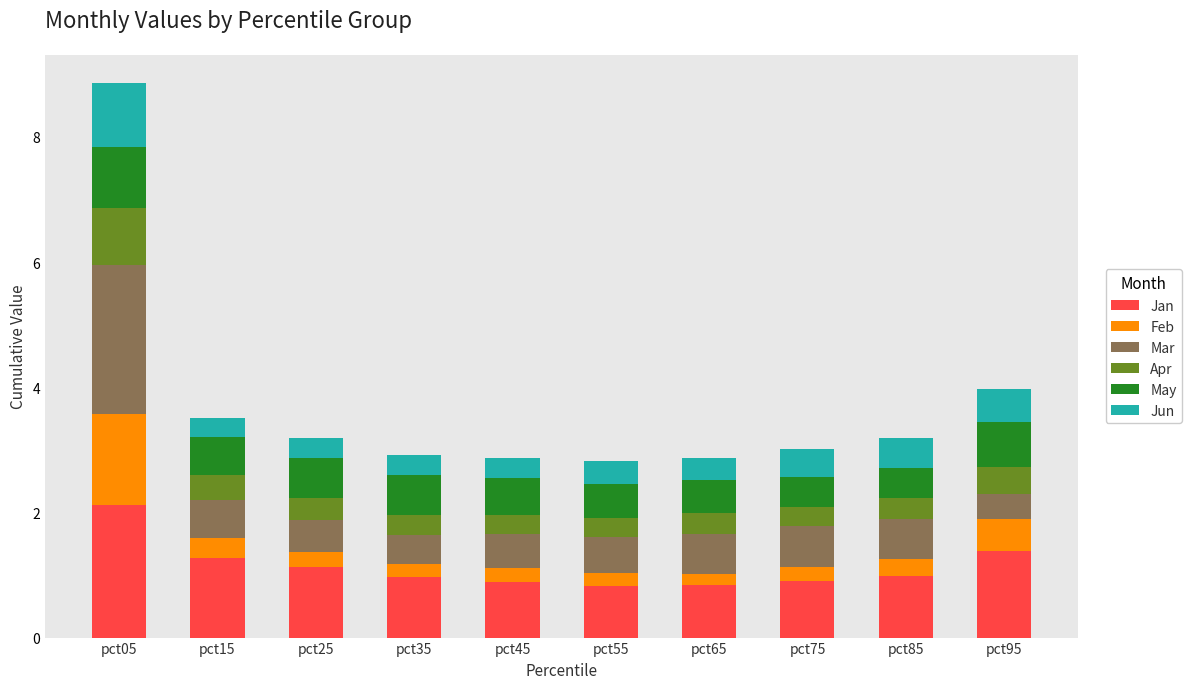

The Jan series shows 1.5 at pct75. True or false?

False